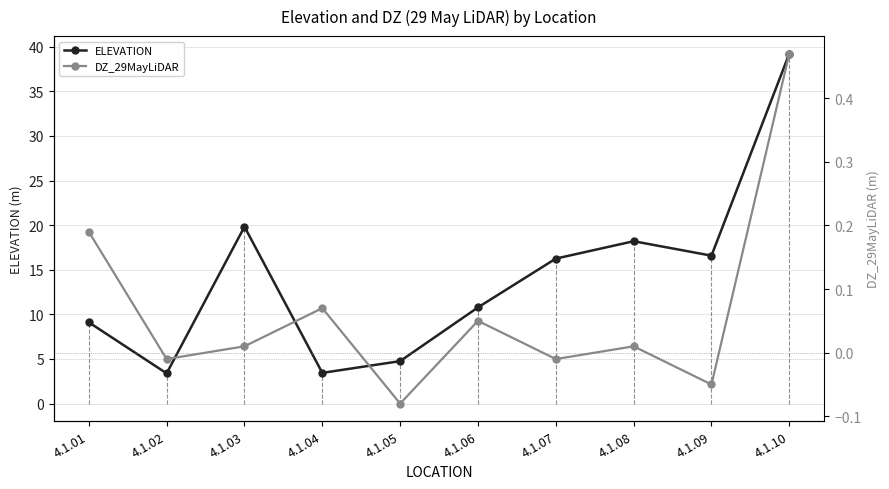

The value of ELEVATION at 4.1.07 is 16.3. True or false?

True